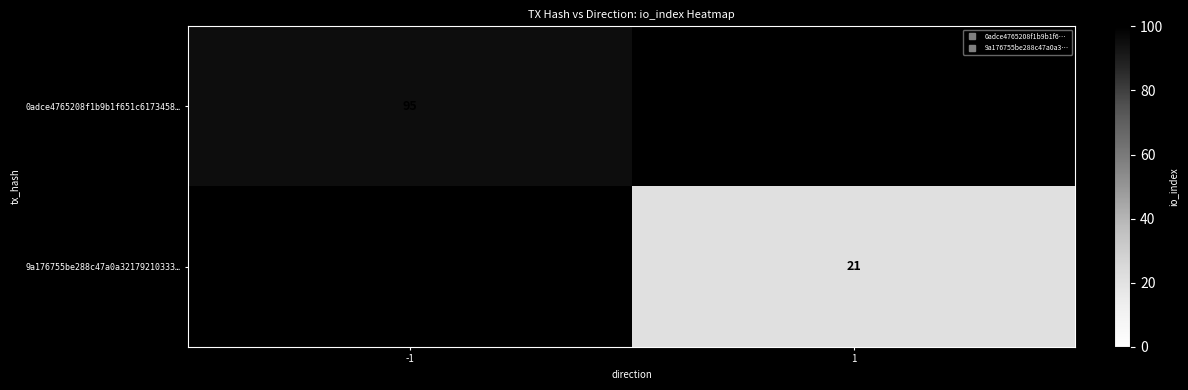

What is the maximum value shown in the chart?

95.0